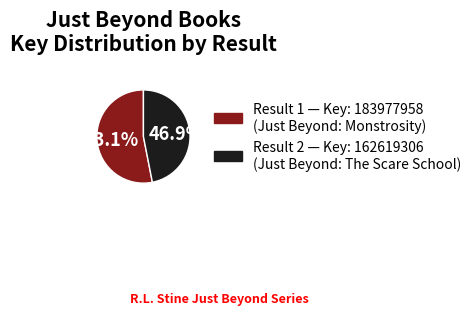

How many slices are in this pie chart?

2